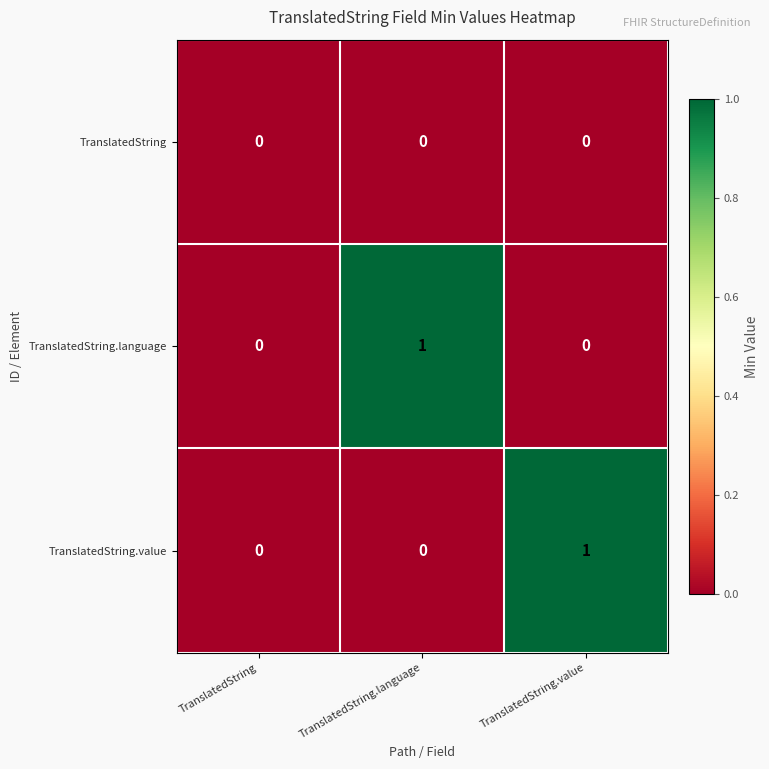

The TranslatedString series shows 0 at TranslatedString.value. True or false?

True